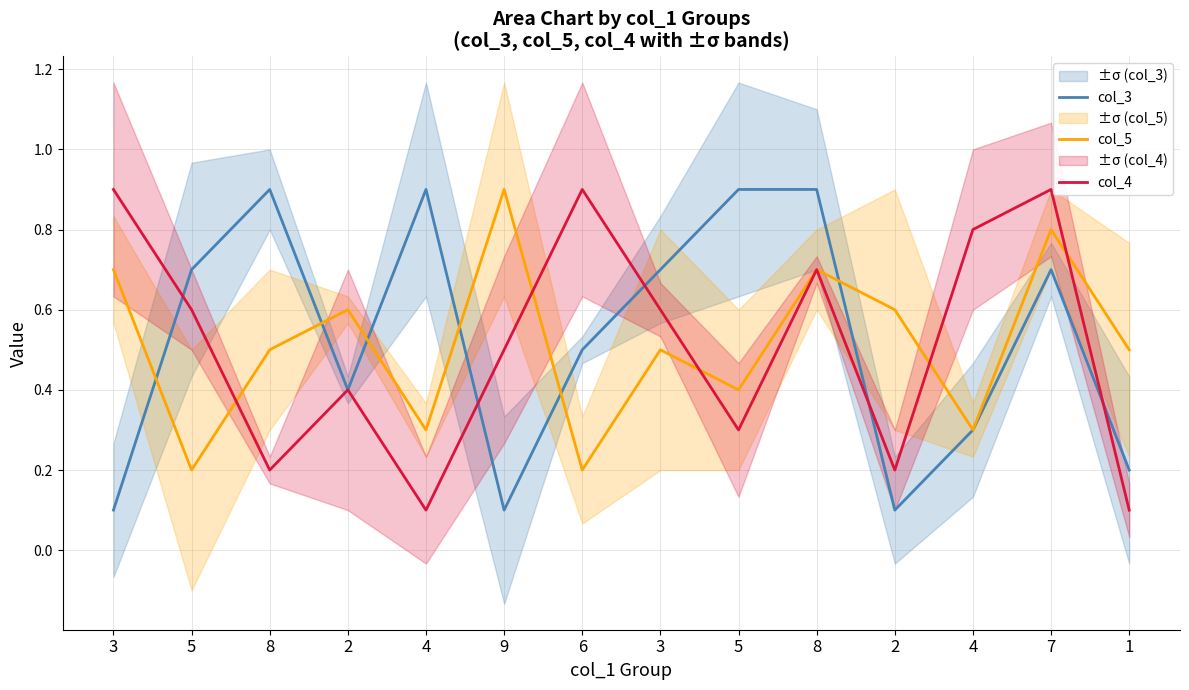

Which has a higher value, 2 or 9?

2